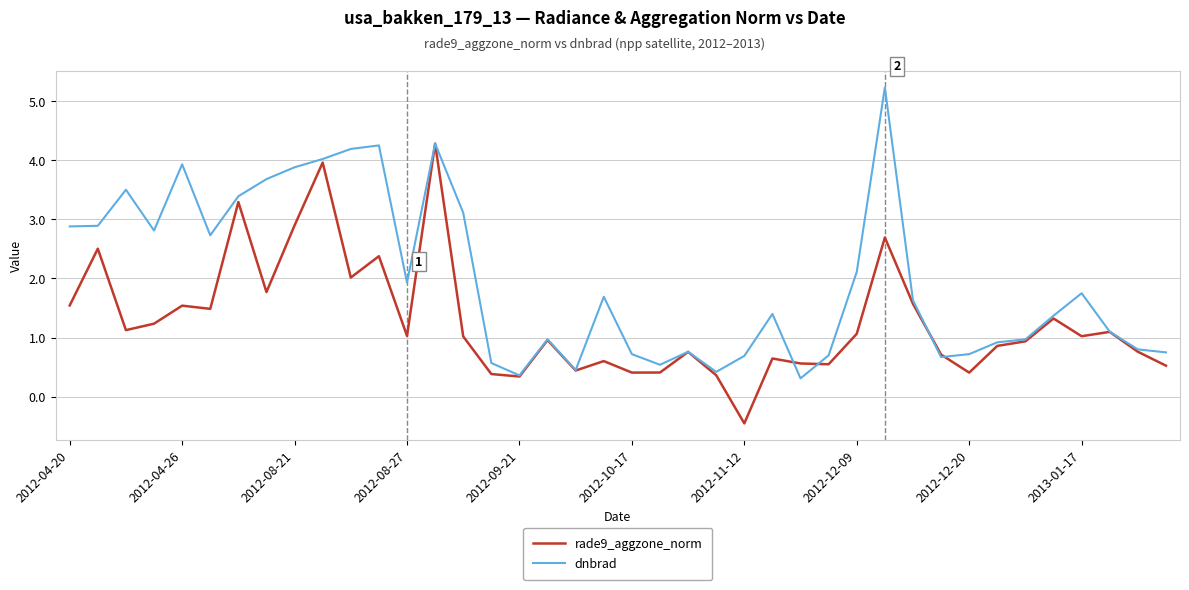

What is the minimum value for dnbrad?

0.3